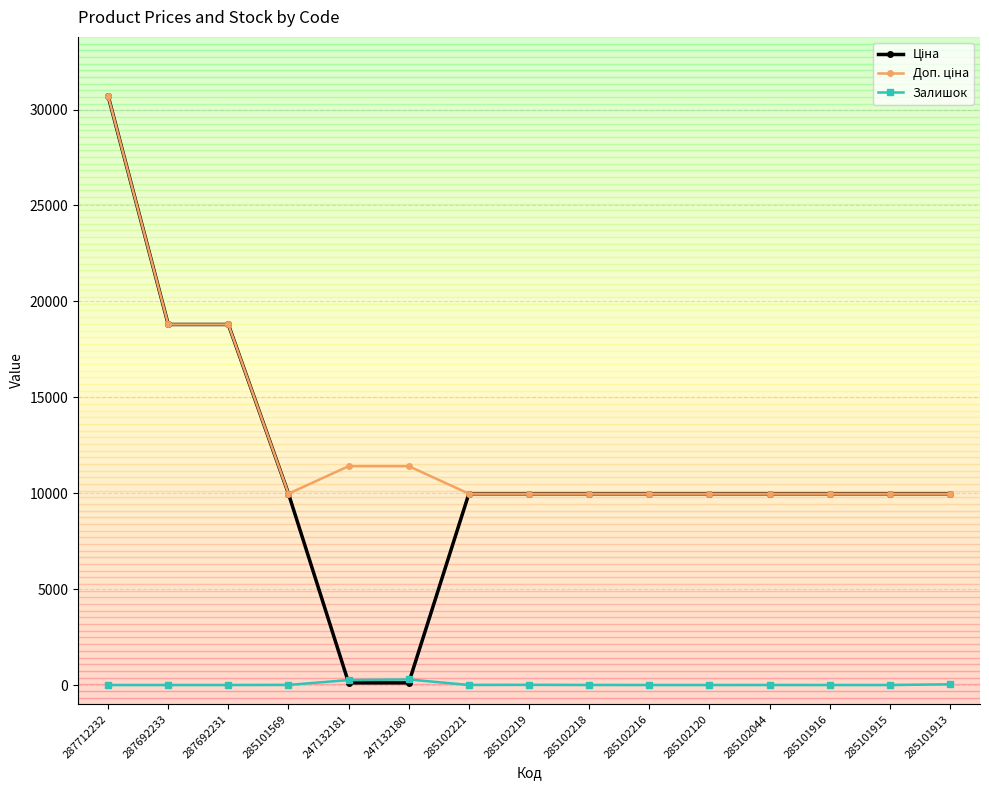

At which category is the sum across all series the highest?

287712232